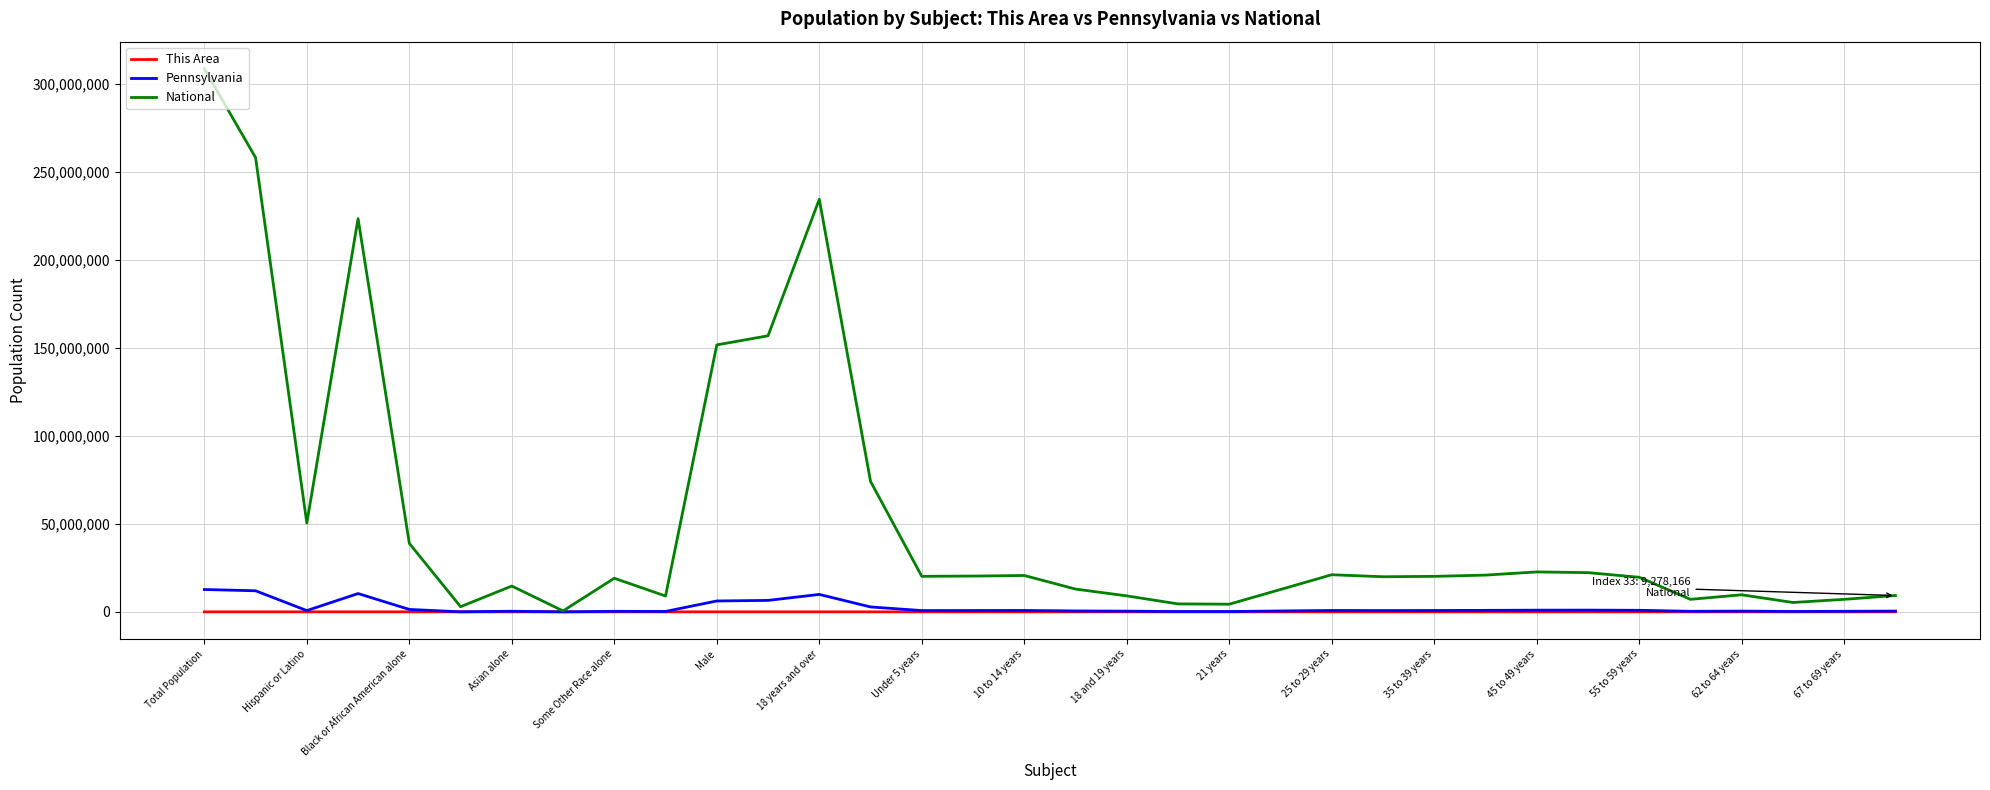

Which series has the widest spread of values?

National